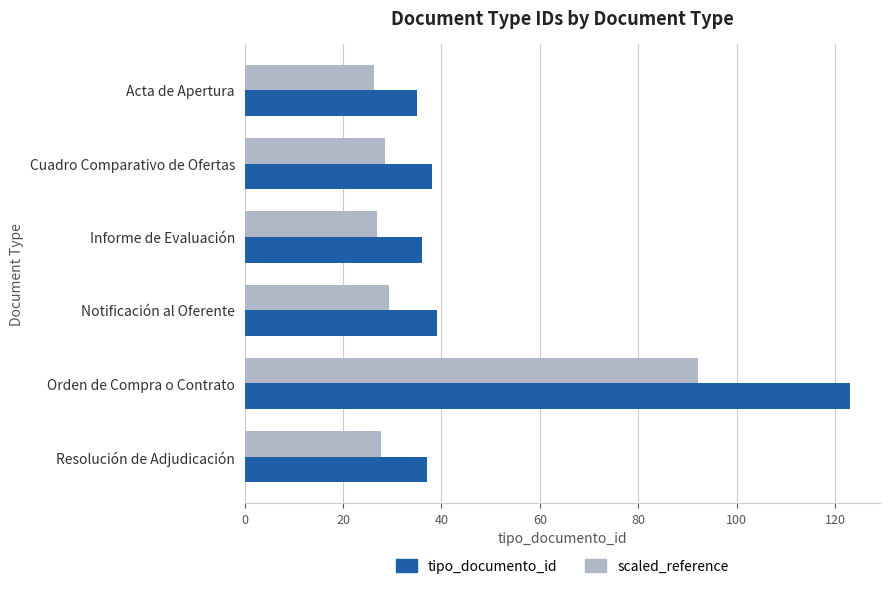

Rank the series by their average value, from highest to lowest.

tipo_documento_id, scaled_reference